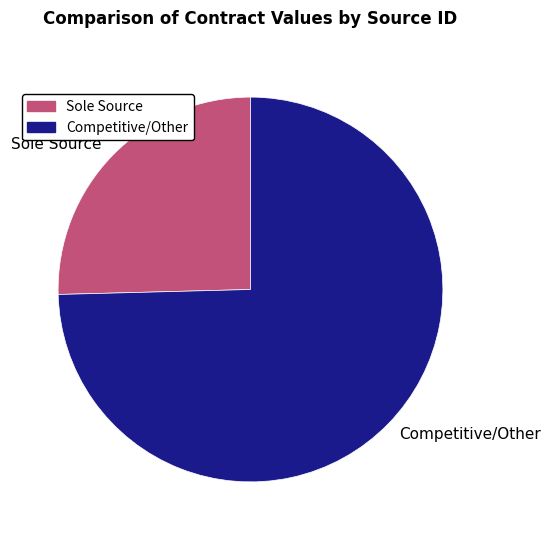

Does Sole Source account for over 50% of the chart?

No